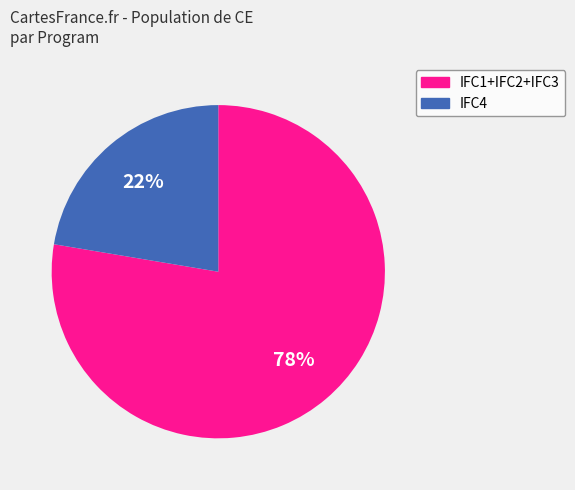

To the nearest percent, what is the average slice percentage?

50%